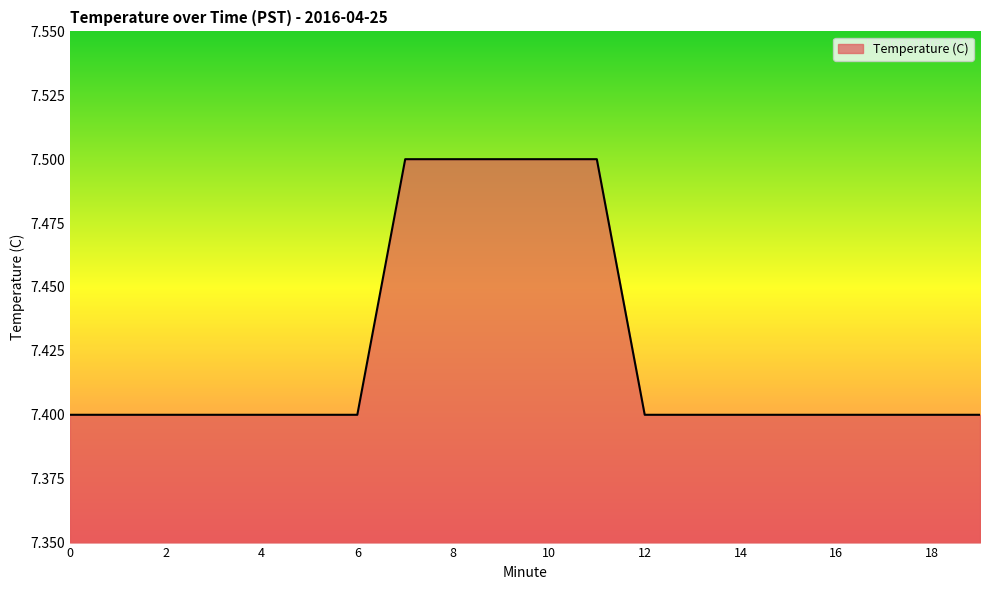

What is the smallest value displayed?

7.4